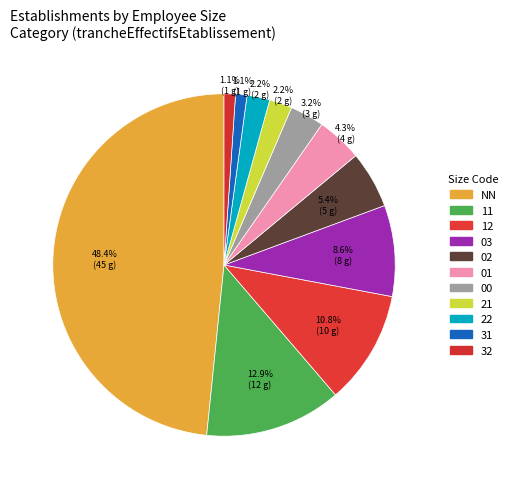

How many slices are in this pie chart?

11